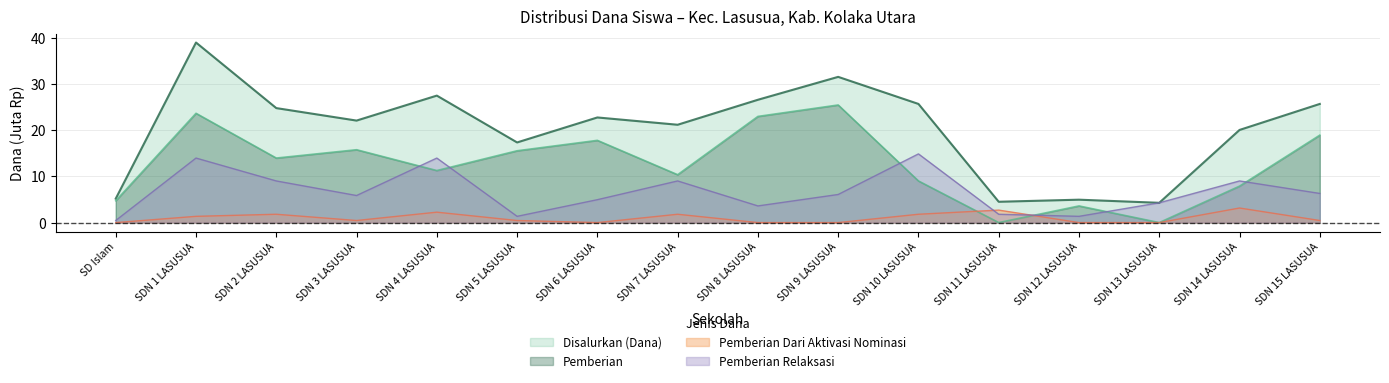

What is the difference between the second highest and minimum values in the Pemberian series?

23.6